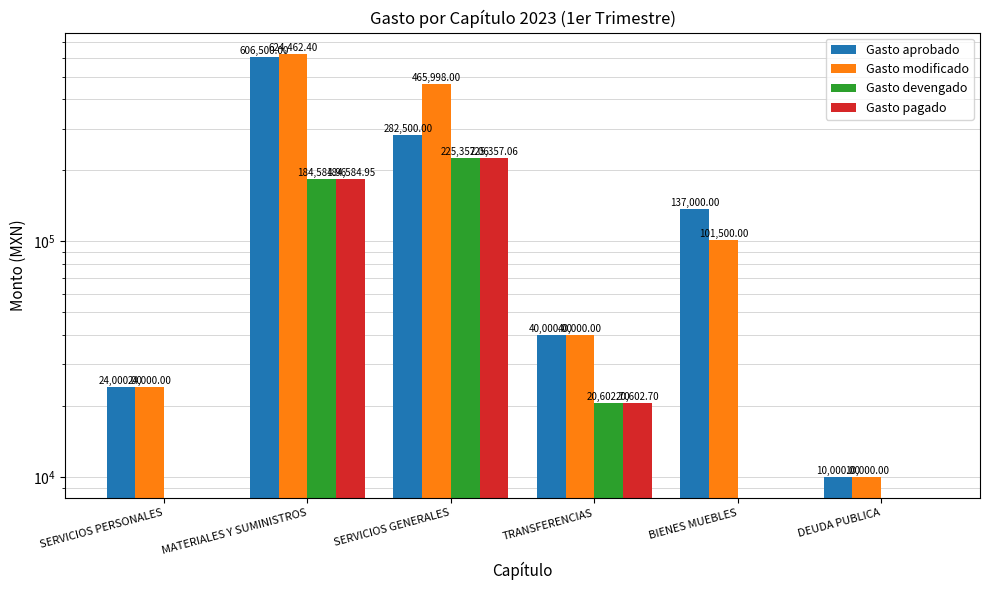

The value of Gasto modificado at MATERIALES Y SUMINISTROS is 1055311.7. True or false?

False